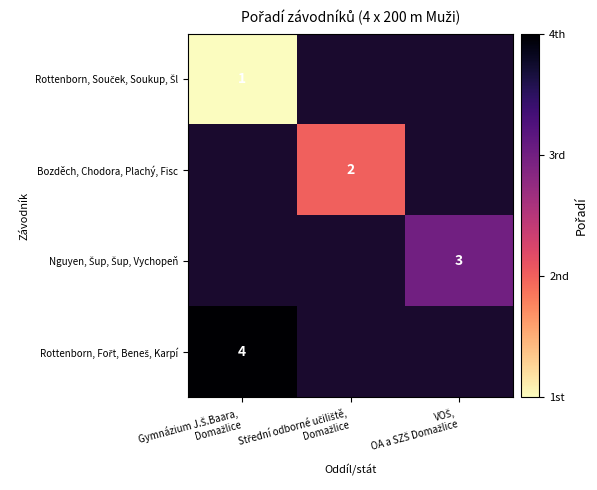

How many data points does each series have?

3